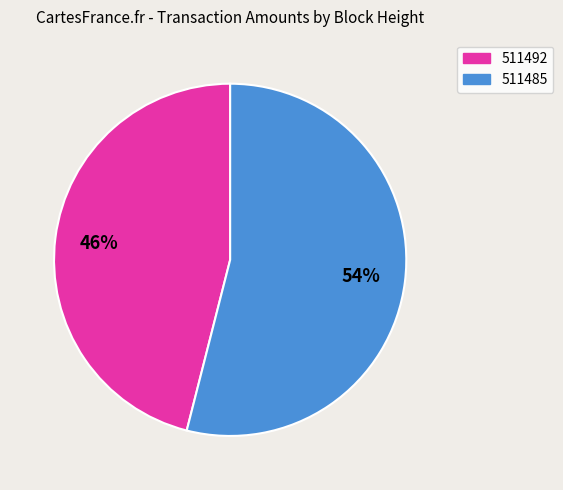

How many segments does this pie chart have?

2